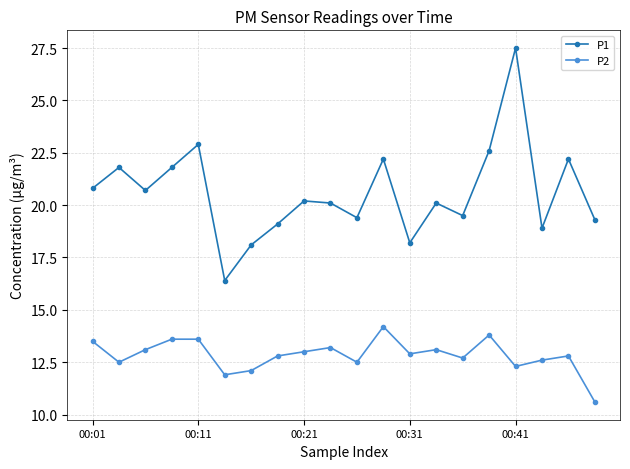

Which series has the largest range (max minus min)?

P1